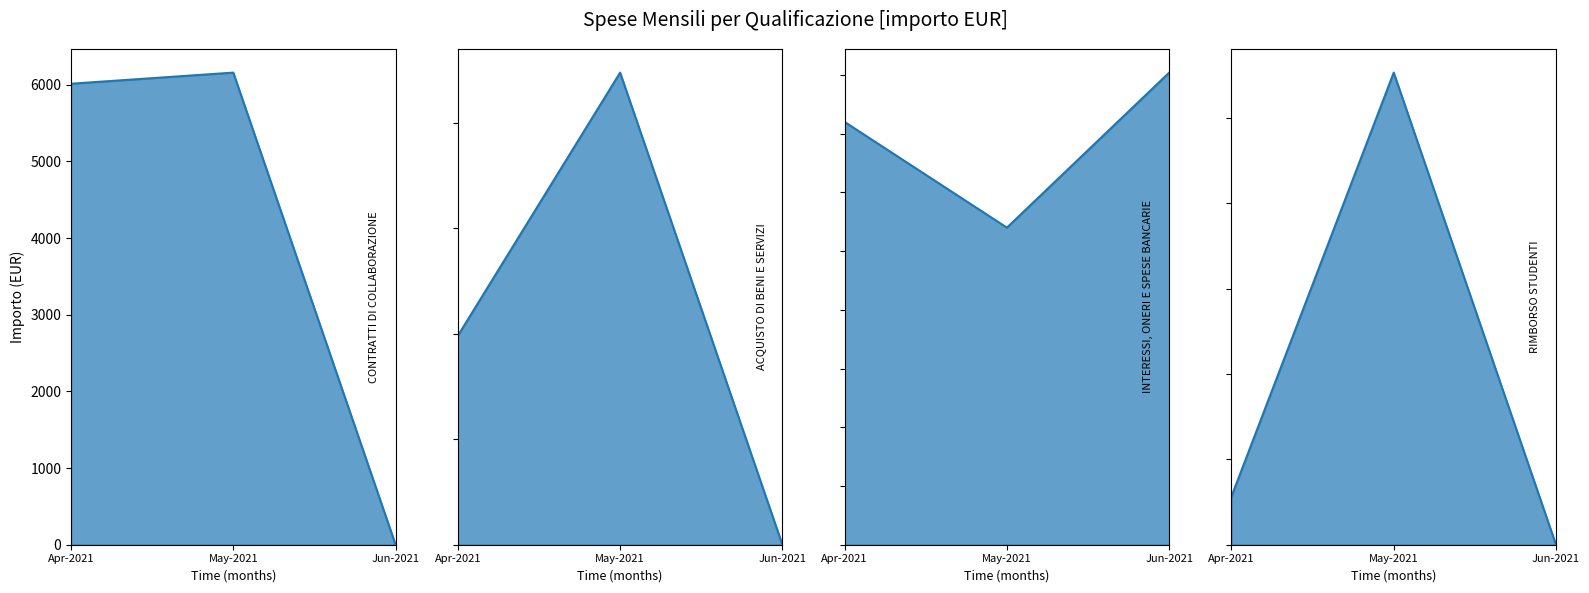

List the labels in order of ACQUISTO DI BENI E SERVIZI value, largest first.

May-2021, Apr-2021, Jun-2021